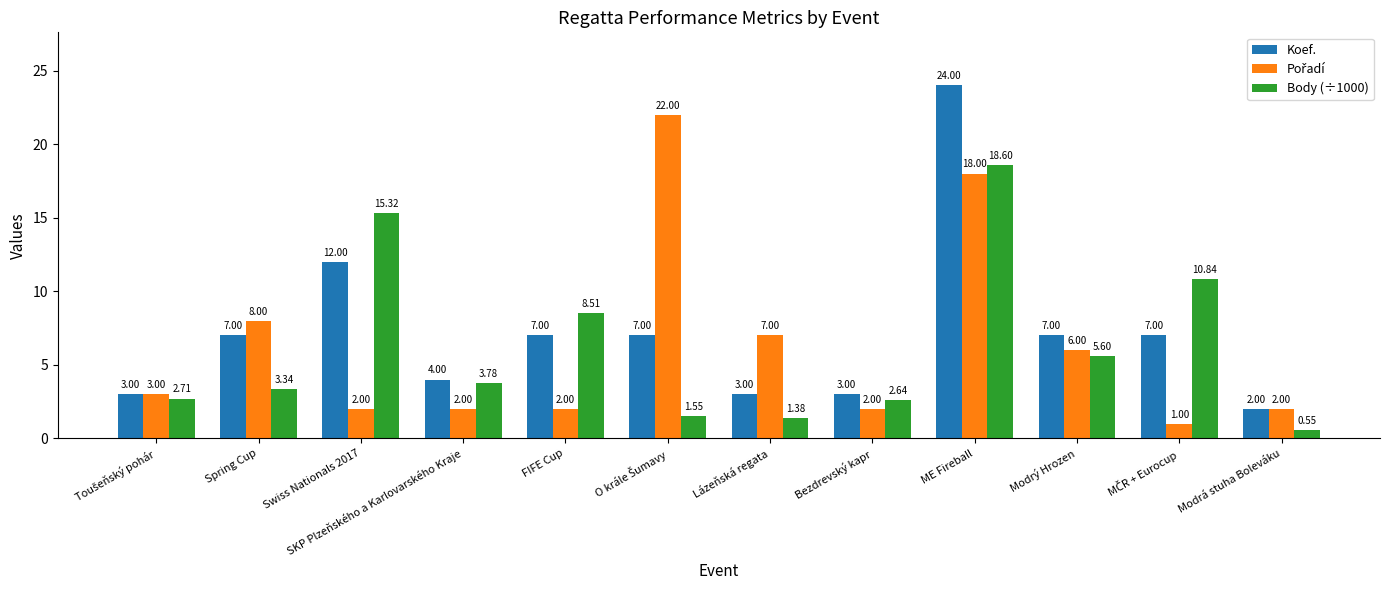

Which series has the largest total across all categories?

Koef.